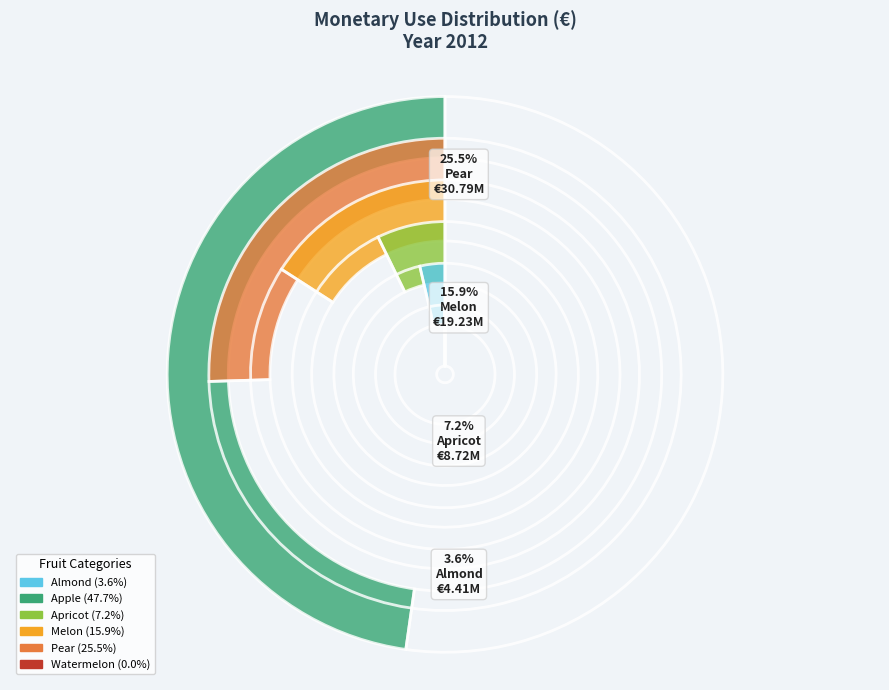

How many segments does this pie chart have?

6